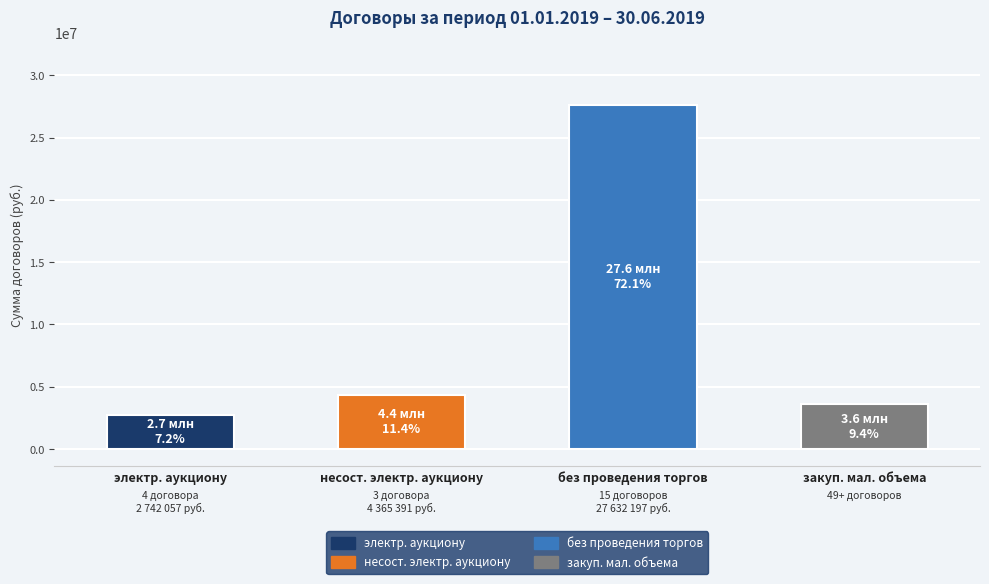

Which has a higher value, закуп. мал. объема or электр. аукциону?

закуп. мал. объема